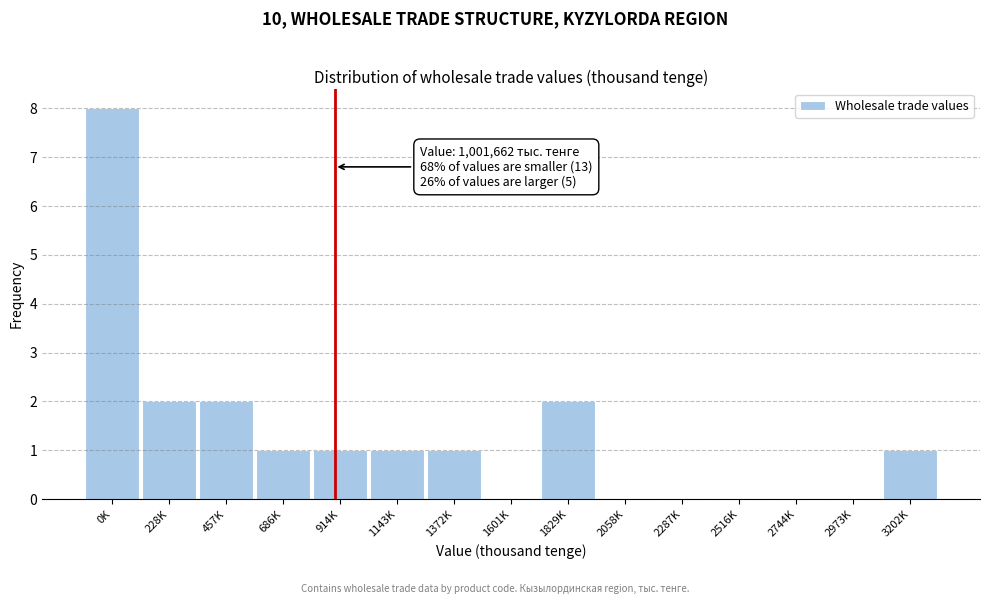

Reading right to left, what are all the values shown in this chart?

3202K=1	2973K=0	2744K=0	2516K=0	2287K=0	2058K=0	1829K=2	1601K=0	1372K=1	1143K=1	914K=1	686K=1	457K=2	228K=2	0K=8